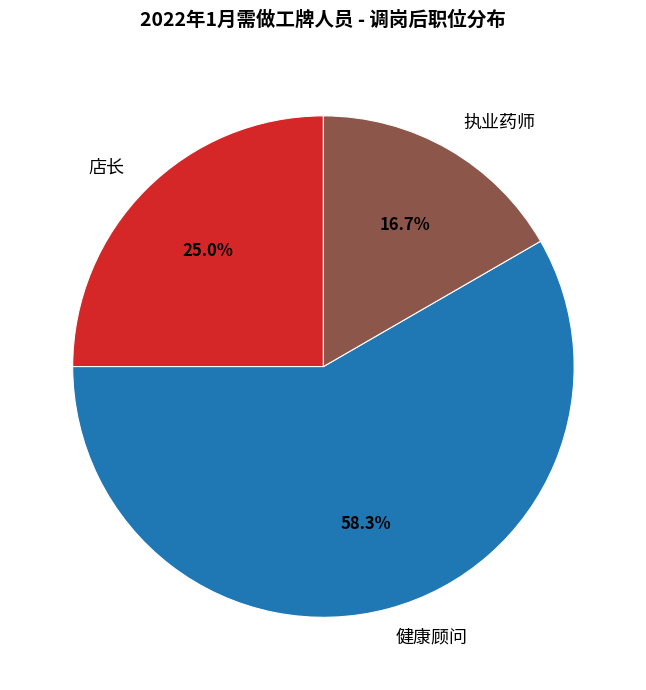

How many segments does this pie chart have?

3